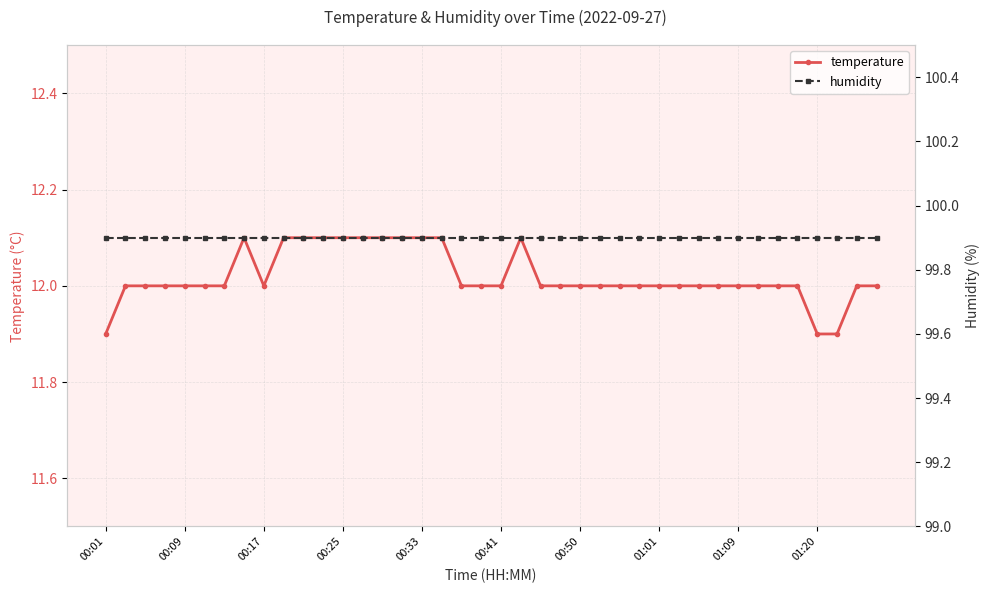

Which label corresponds to the largest value in the chart?

00:01